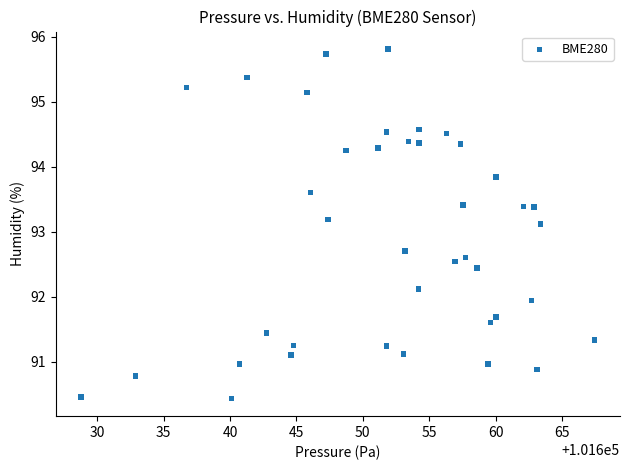

What is the range of X values (max minus min)?

38.7